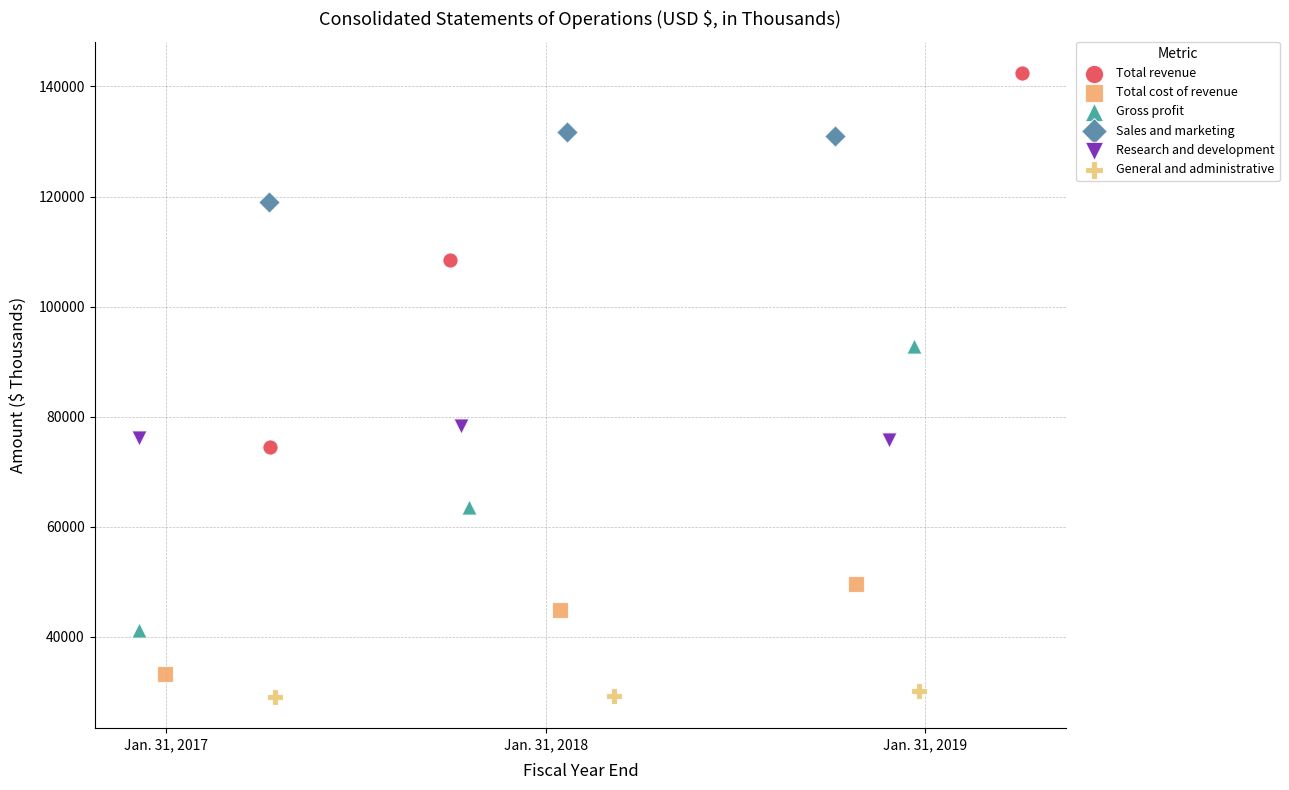

Which series contains the highest Y value?

Total revenue